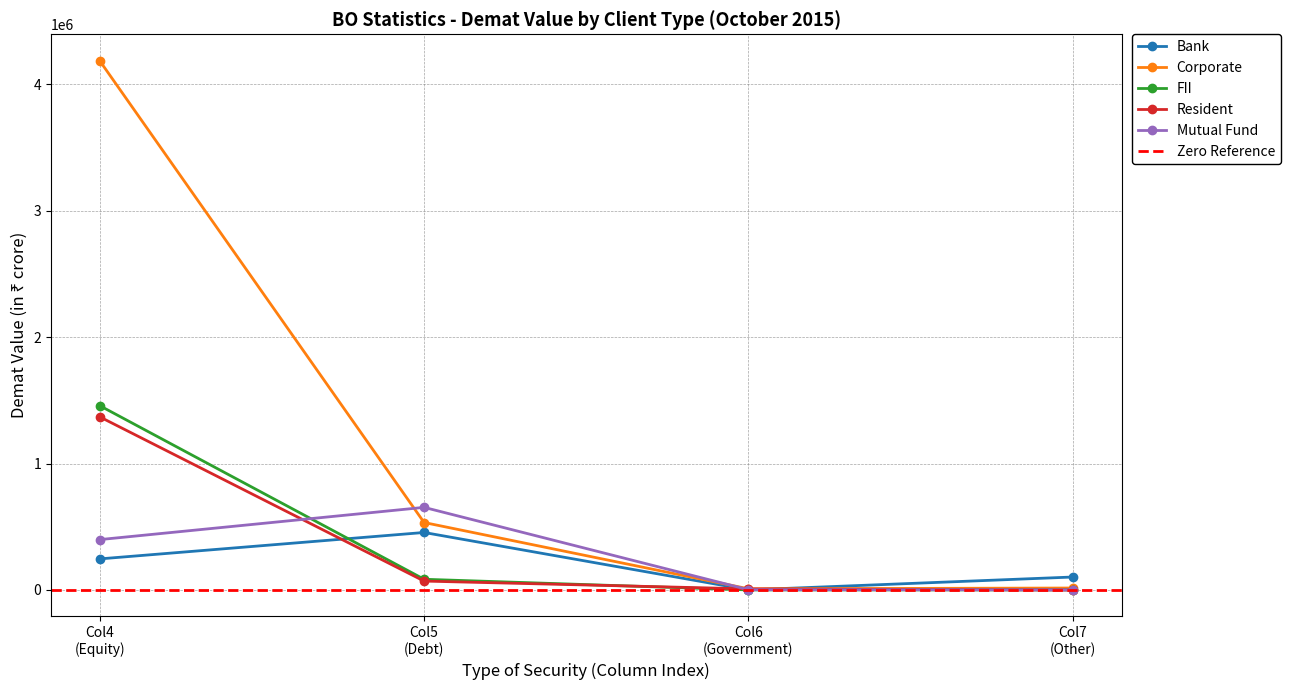

At how many categories does at least one series exceed 4068459?

1